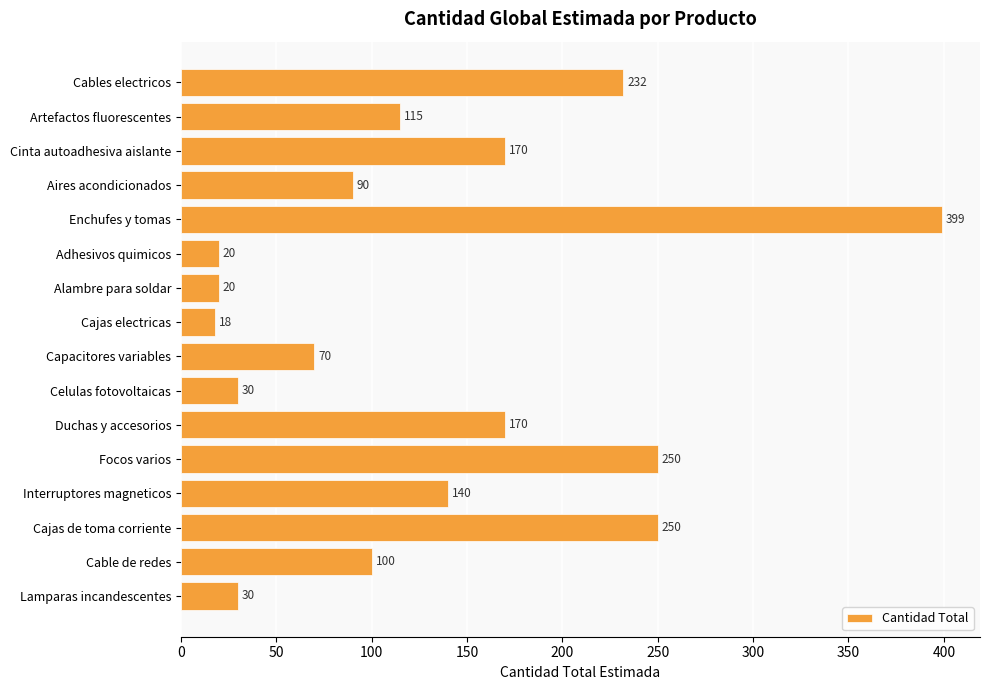

Is it true that the value at Lamparas incandescentes is 30?

True